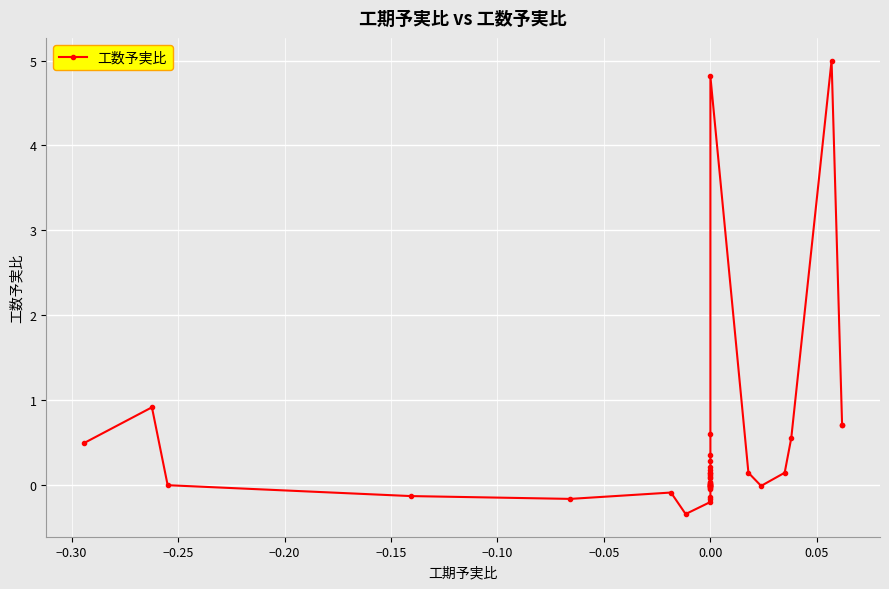

Between 24 and 21, which is larger?

24